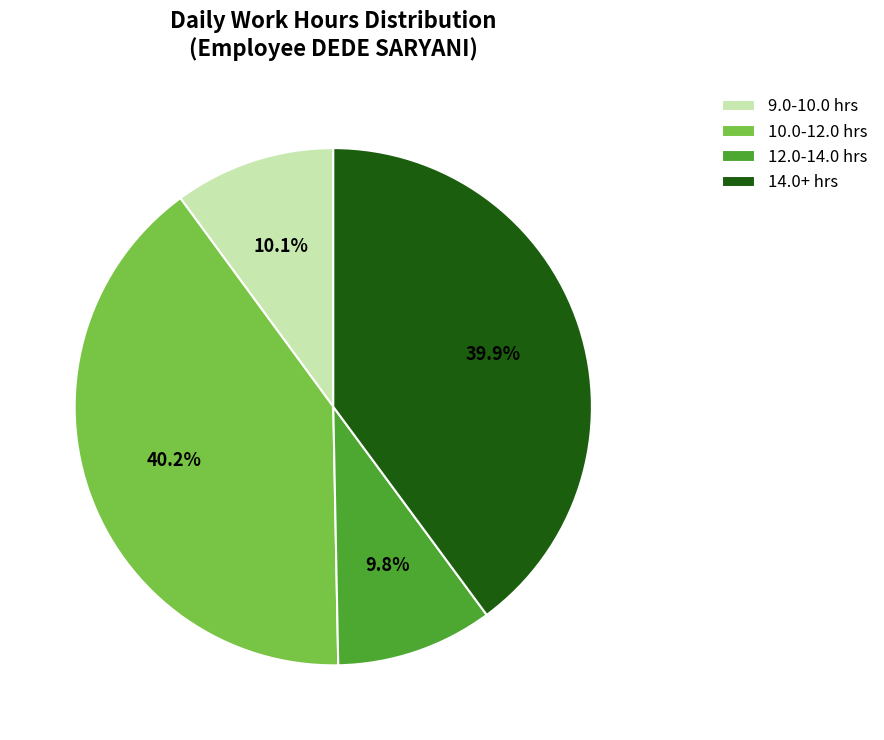

How much of the chart is everything except 9.0-10.0 hrs?

89.9%